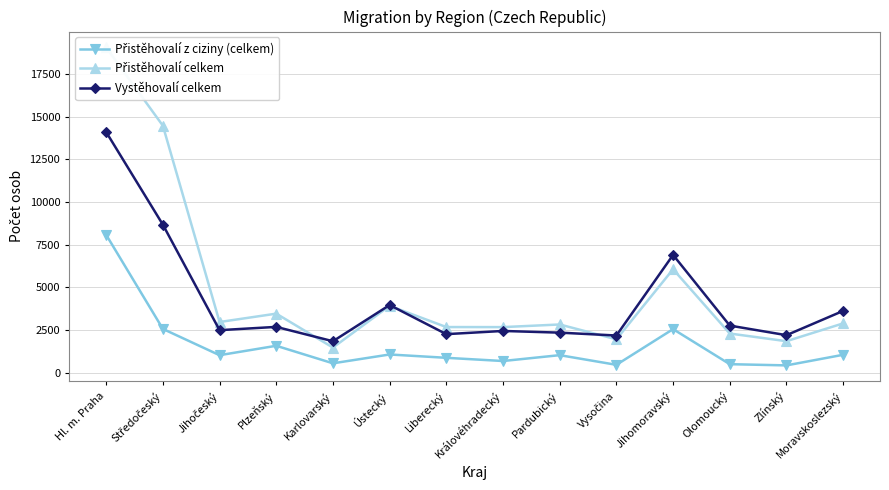

Which series has the widest spread of values?

Přistěhovalí celkem